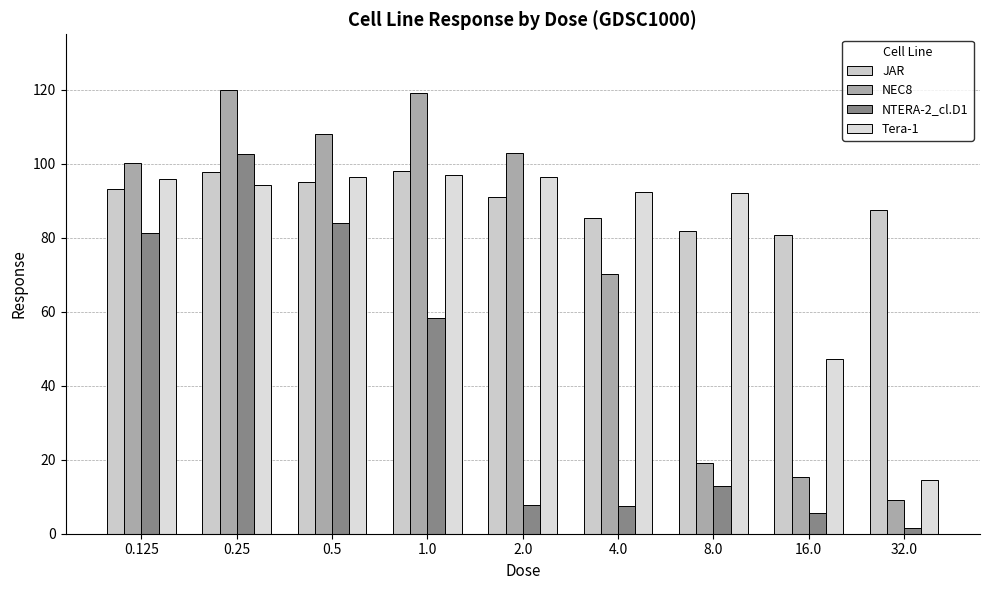

What is the sum of all NEC8 values?

664.0